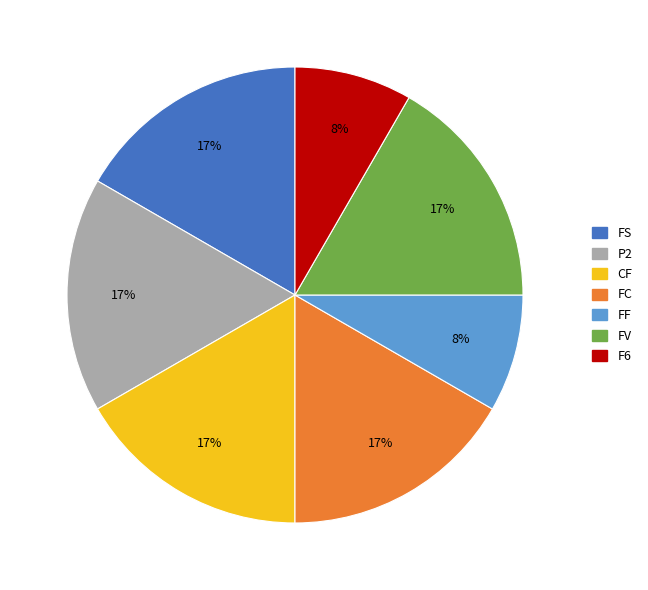

How many segments does this pie chart have?

7